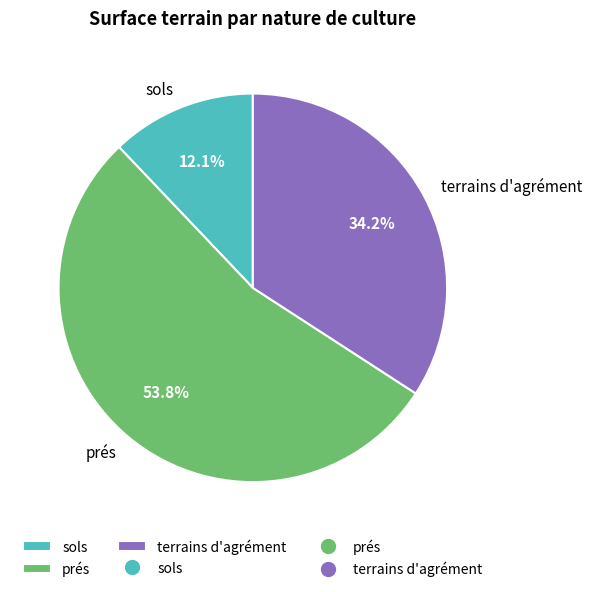

Between sols and prés, which is larger?

prés